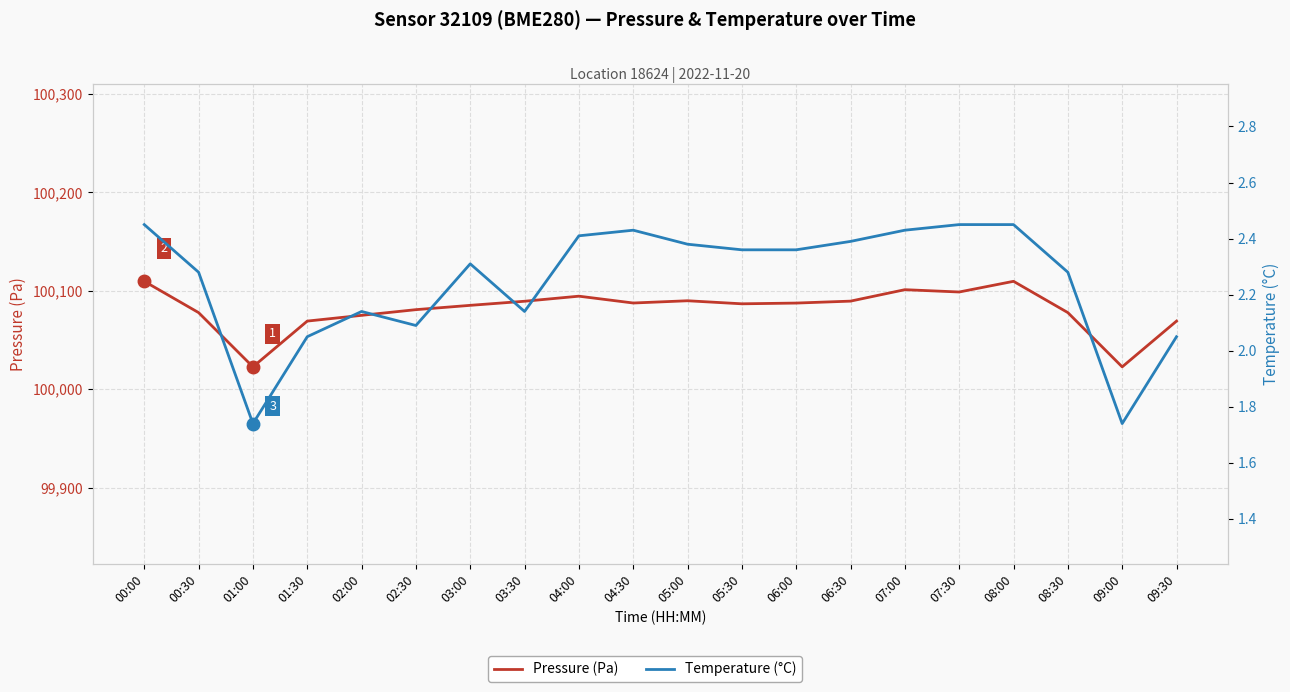

Does the chart display data point markers on the line(s)?

No